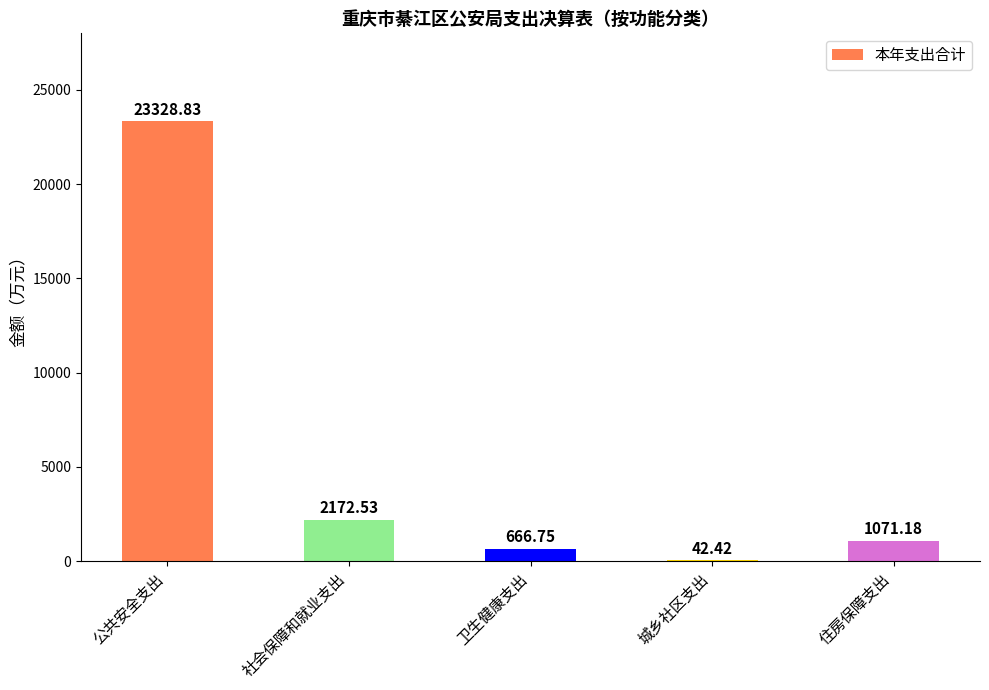

What is the ratio of the value at 社会保障和就业支出 to the value at 卫生健康支出?

3.3